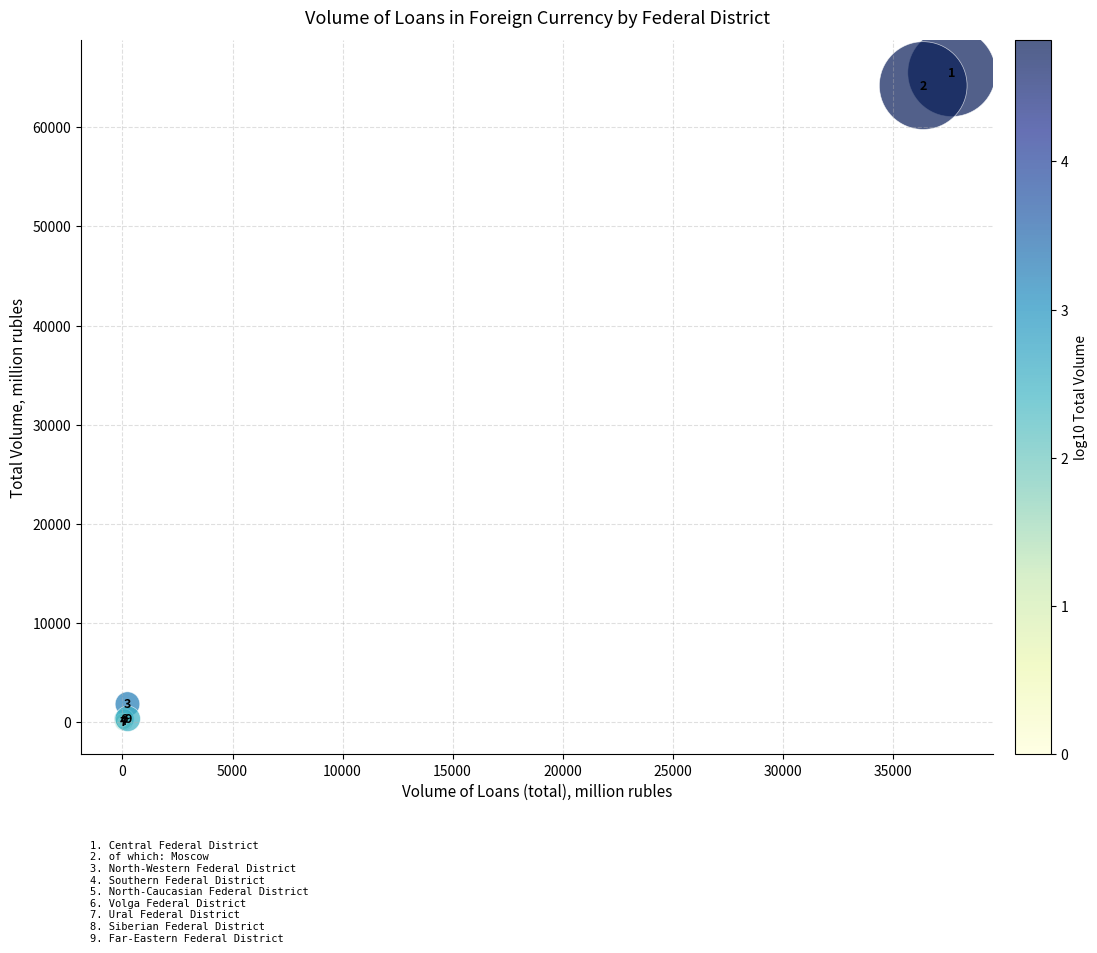

What Y value in the scatter plot is closest to 32759?

1805